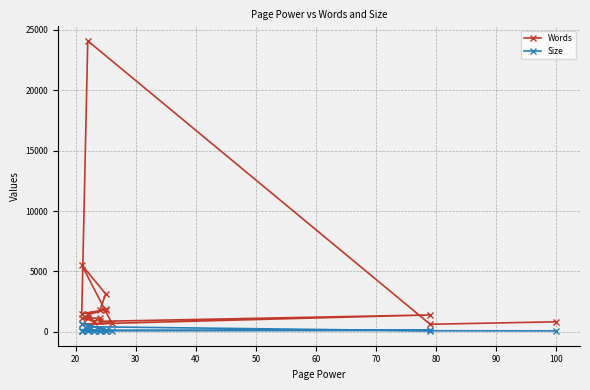

How many values in the Words series are below 1404?

10